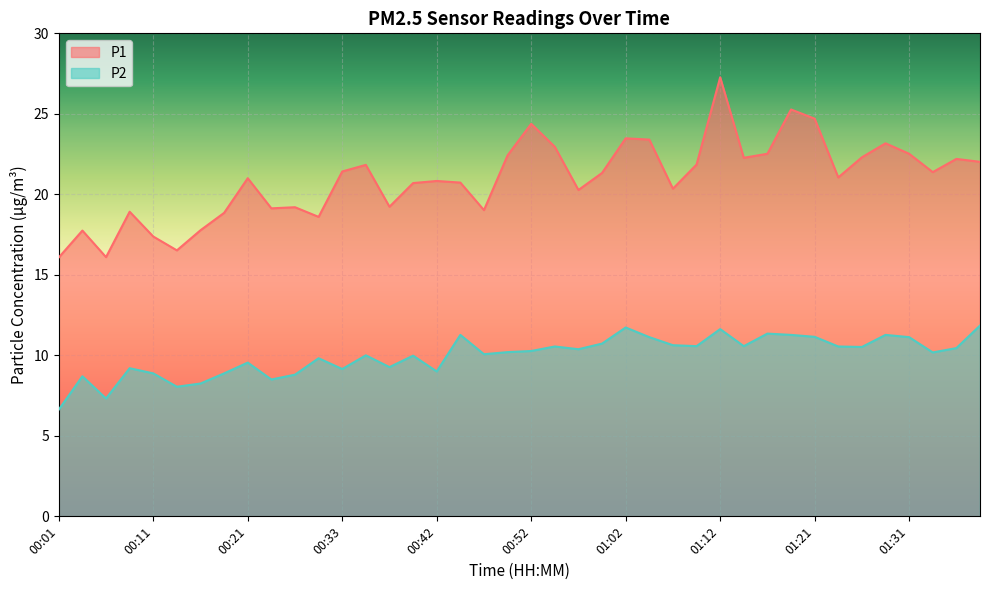

What is the average value of the P1 series?

21.0